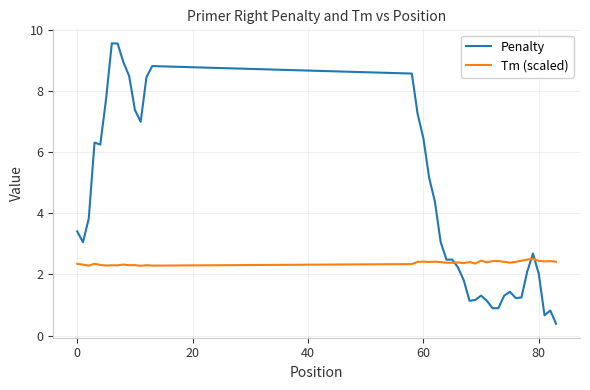

What is the average value of the Tm (scaled) series?

2.4